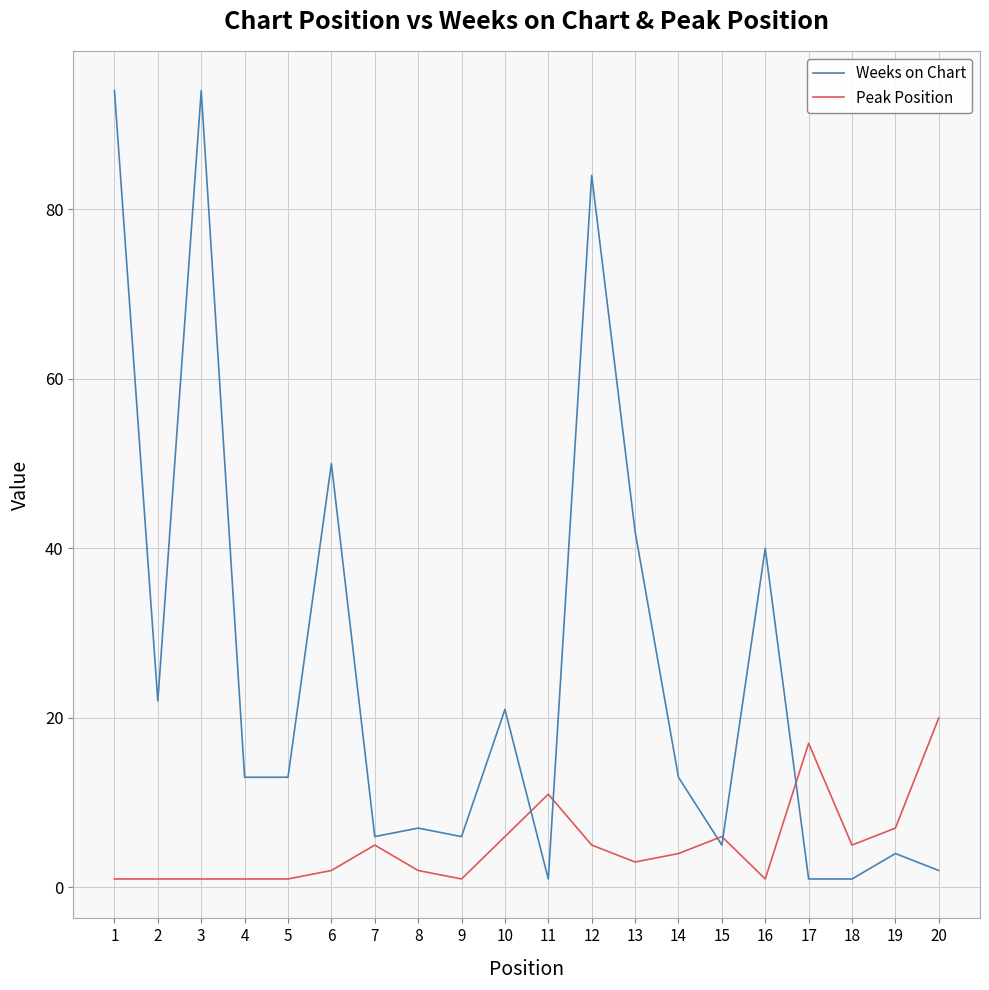

How many times do Peak Position and Weeks on Chart cross each other?

5